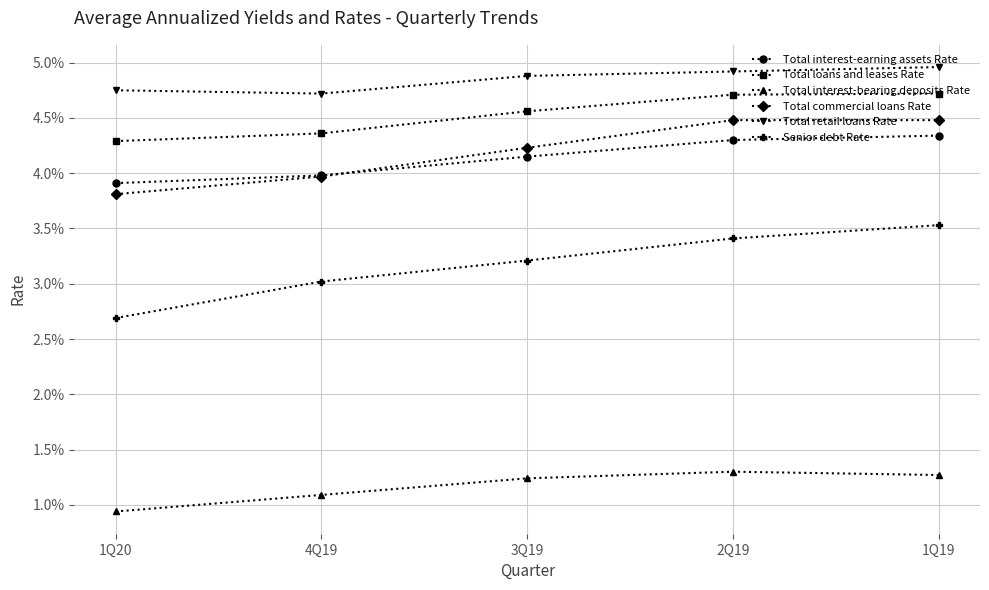

What are all the series names shown in the legend?

Total interest-earning assets Rate, Total loans and leases Rate, Total interest-bearing deposits Rate, Total commercial loans Rate, Total retail loans Rate, Senior debt Rate